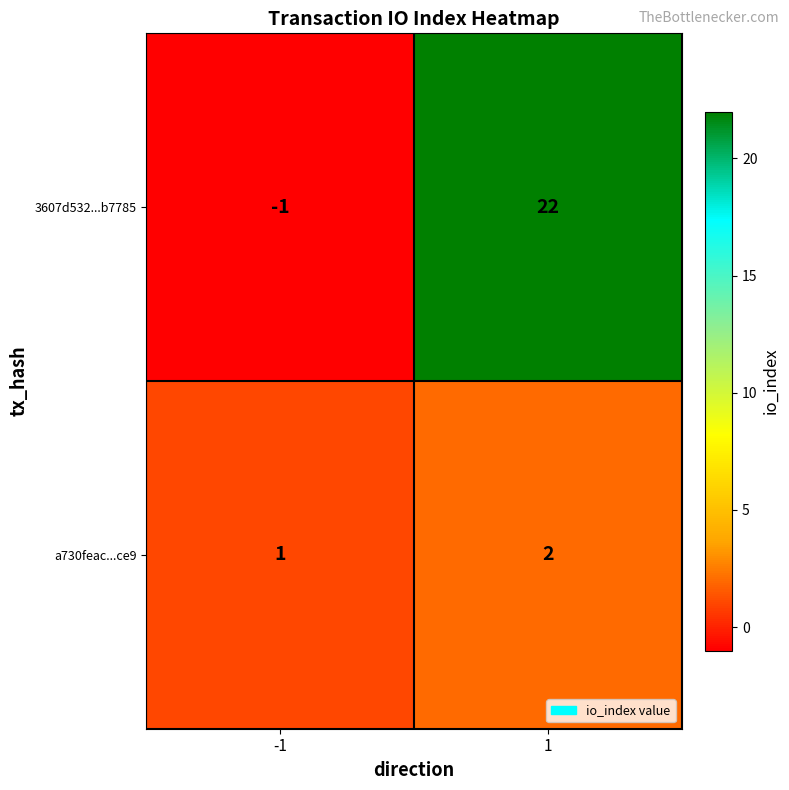

What is the maximum value for 3607d532...b7785?

22